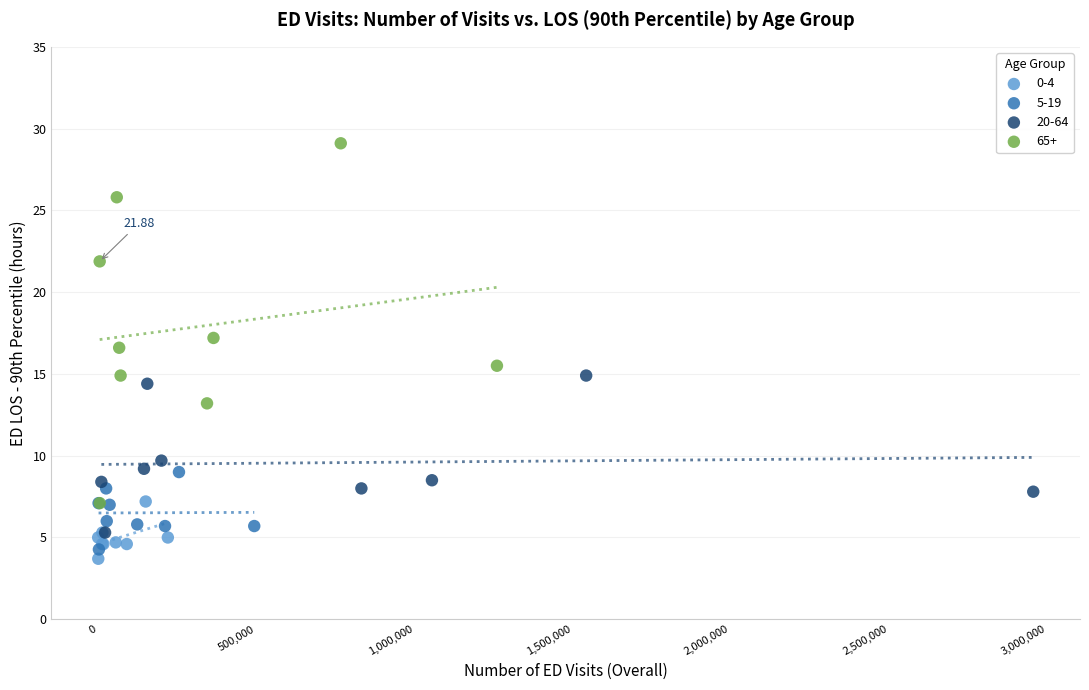

Which series contains the highest Y value?

65+